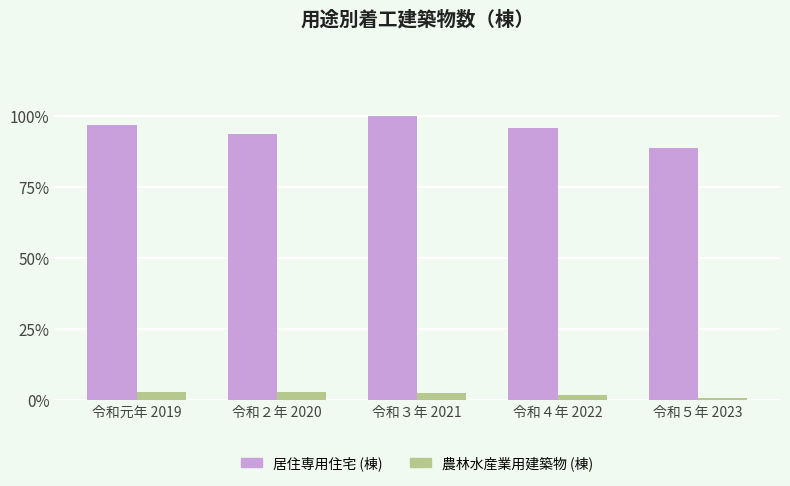

Reading right to left, transcribe all the data shown in this chart.

居住専用住宅 (棟): 令和５年 2023=5711	令和４年 2022=6178	令和３年 2021=6450	令和２年 2020=6046	令和元年 2019=6249
農林水産業用建築物 (棟): 令和５年 2023=61	令和４年 2022=133	令和３年 2021=179	令和２年 2020=194	令和元年 2019=192